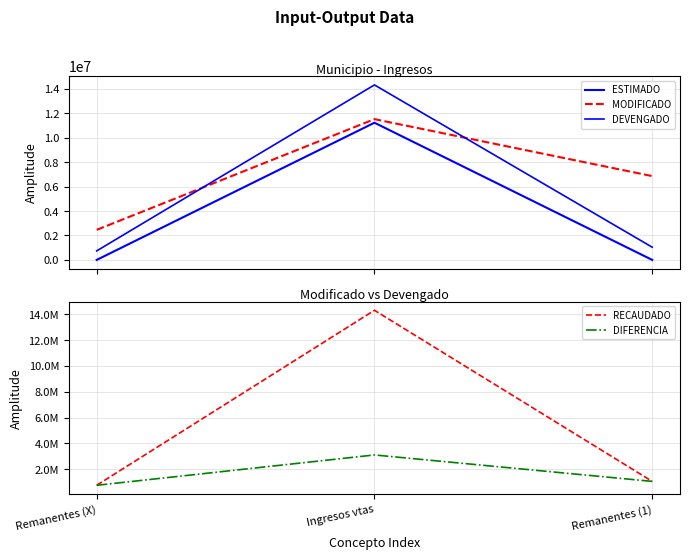

Read the MODIFICADO value at Ingresos vtas.

11522305.6